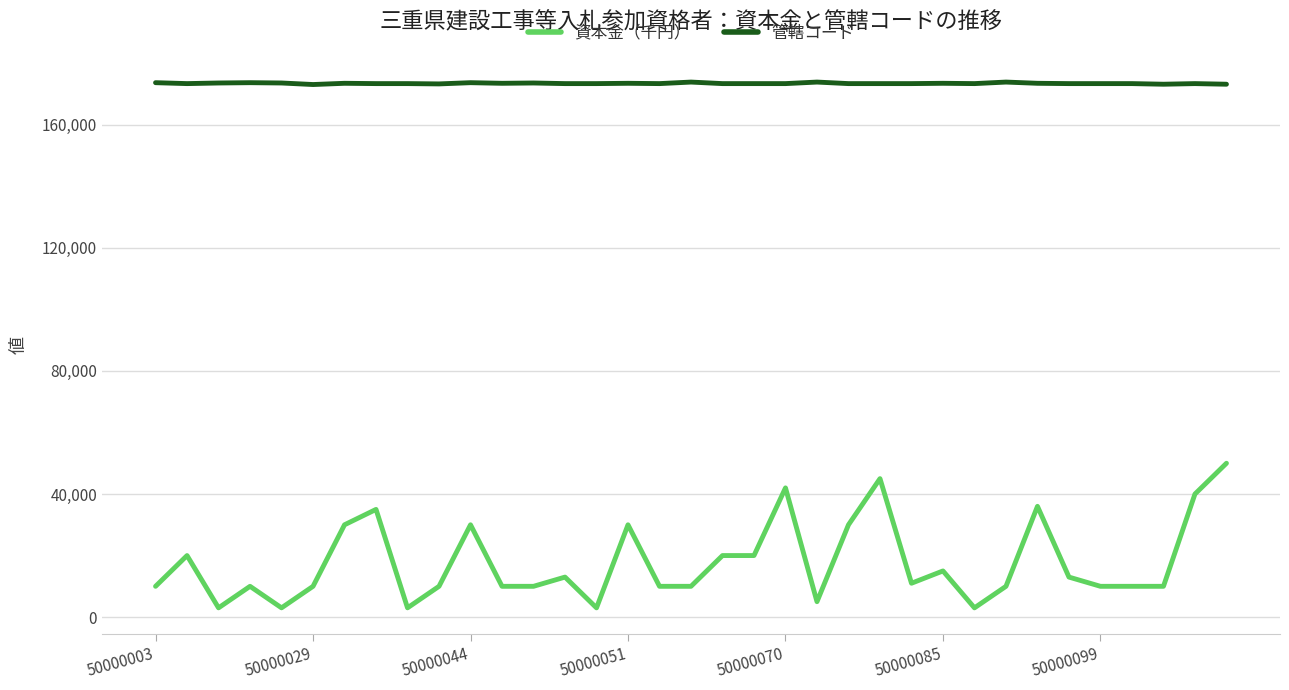

What is the difference between the maximum and minimum values in the 資本金（千円） series?

47000